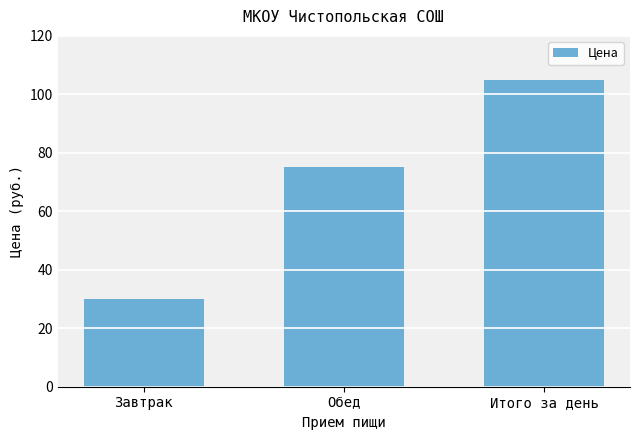

What is the difference between the values at Завтрак and Итого за день?

75